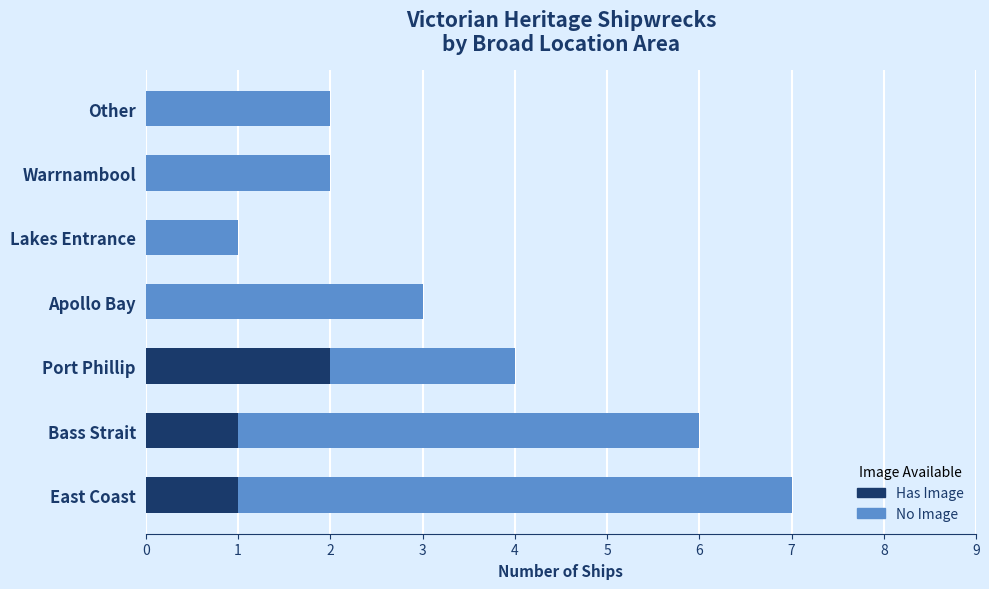

Is it true that Has Image equals 1 at Lakes Entrance?

False